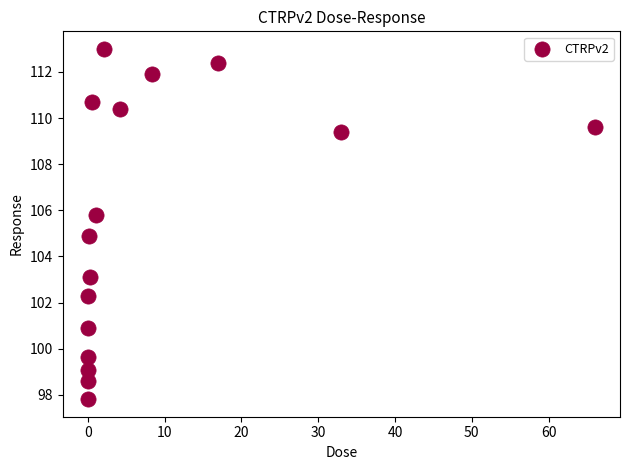

What is the range of Y values (max minus min)?

15.2